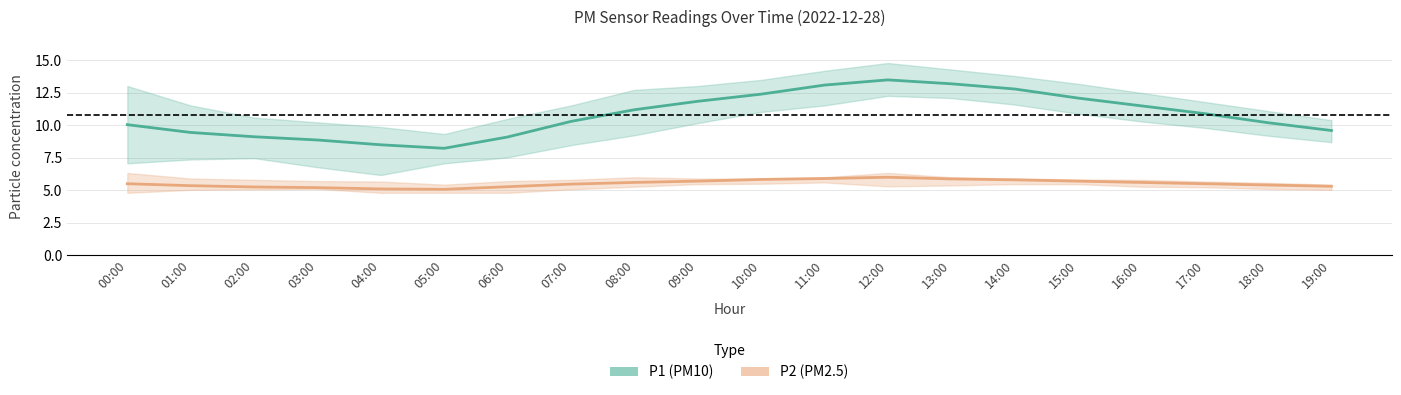

True or false: P1 (PM10) and P2 (PM2.5) cross at least once.

False